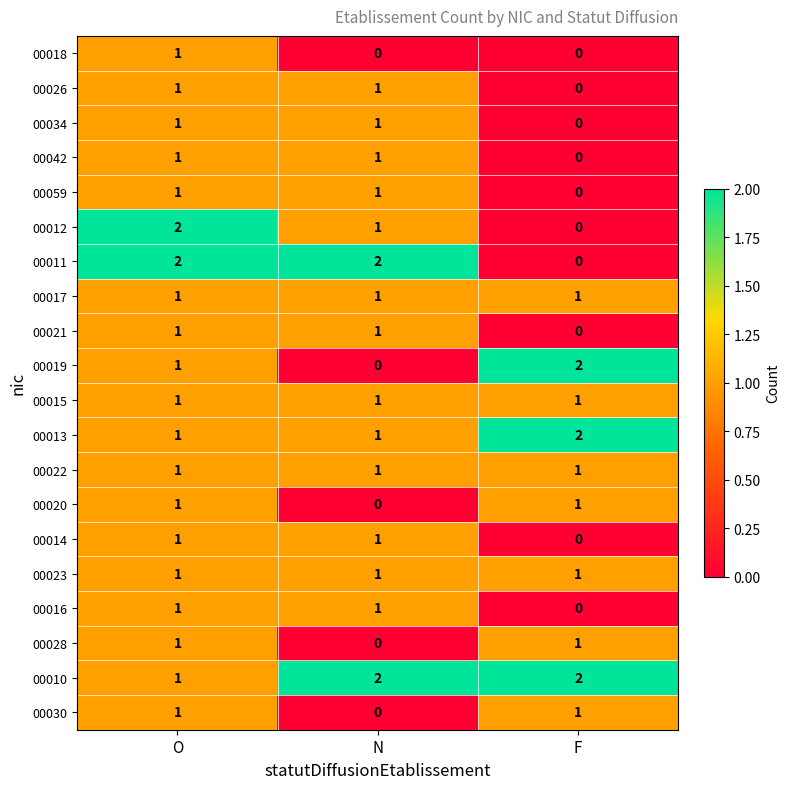

Which series has the largest total across all categories?

00010